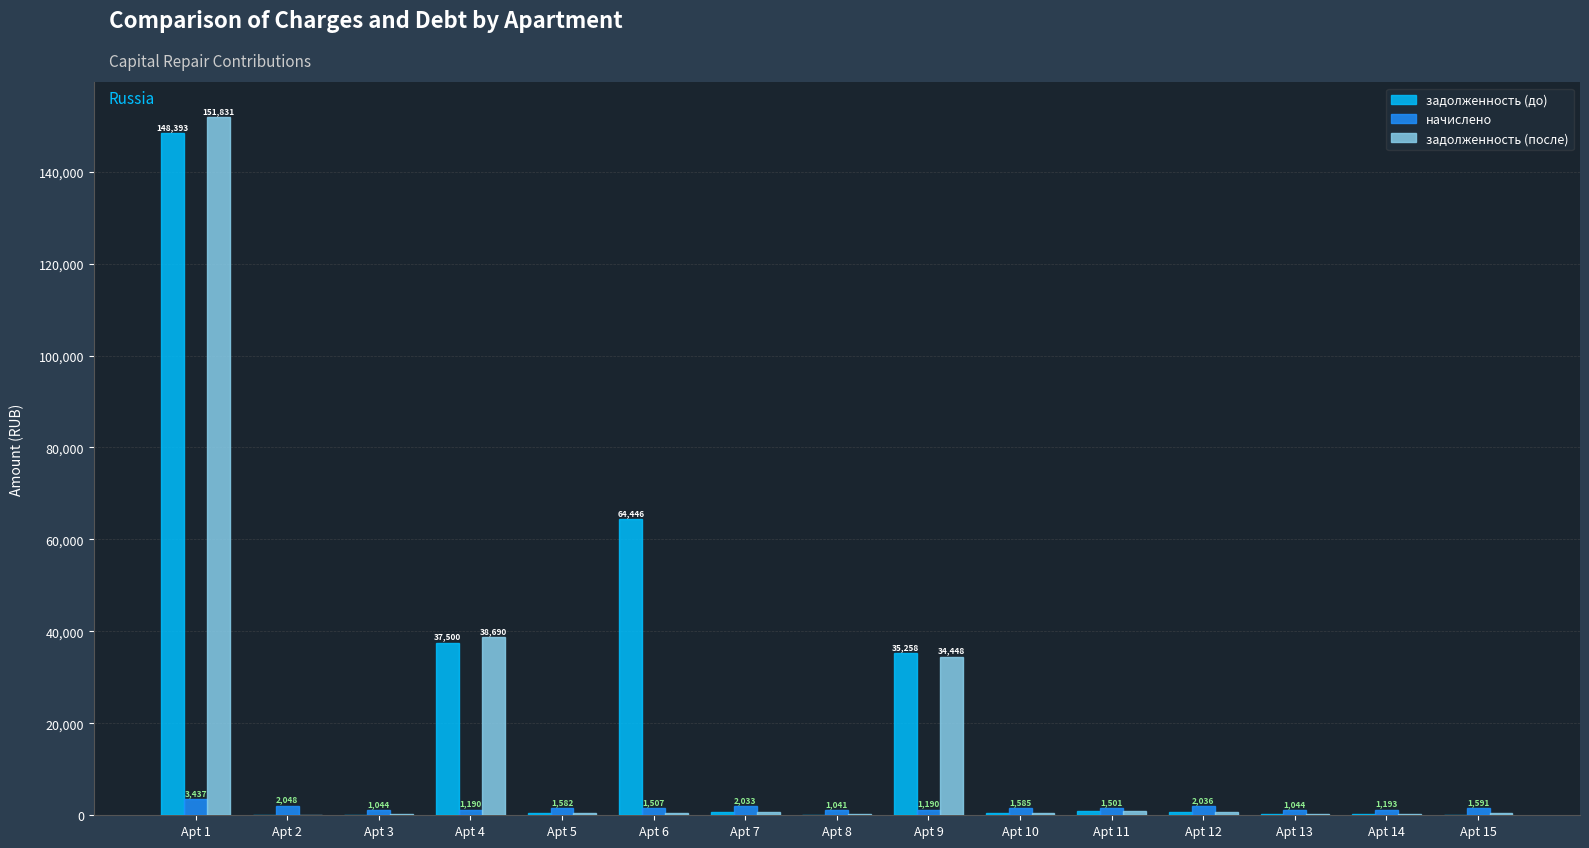

How many distinct data groups are displayed?

3